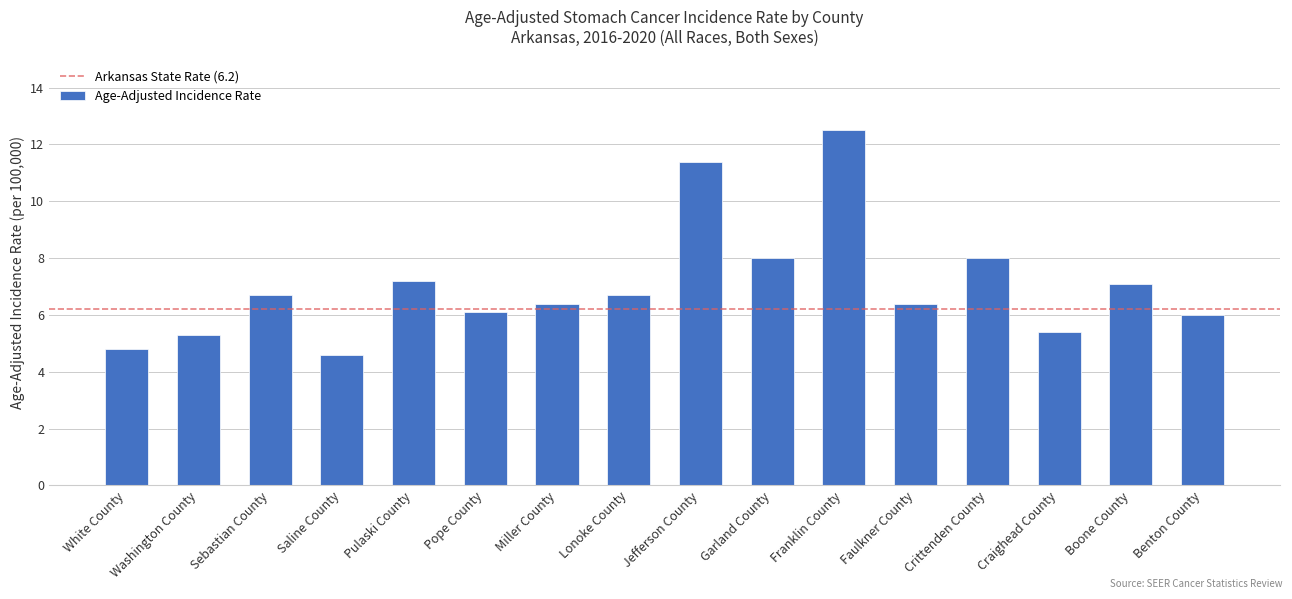

The value at Washington County is 5.3. True or false?

True